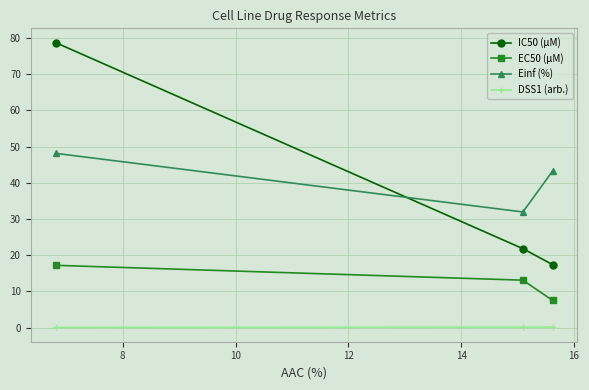

What is the difference between the maximum and minimum values in the IC50 (µM) series?

61.3